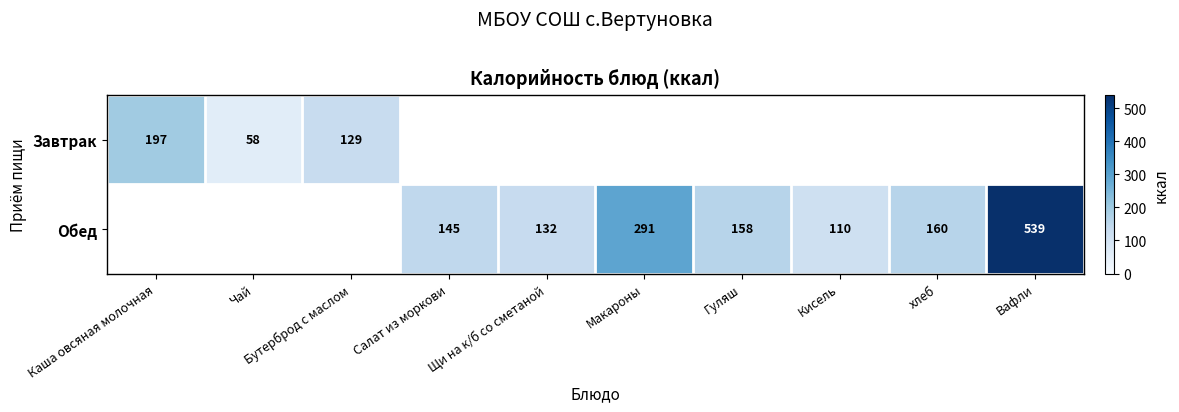

The value of Обед at Макароны is 173. True or false?

False